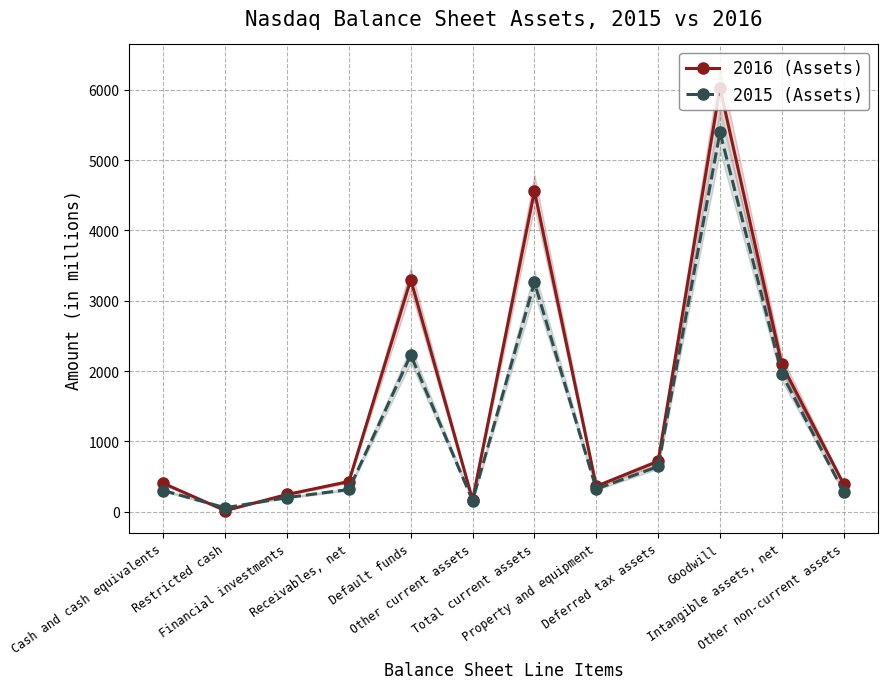

Which series ends up on top after the final intersection of 2015 (Assets) and 2016 (Assets)?

2016 (Assets)